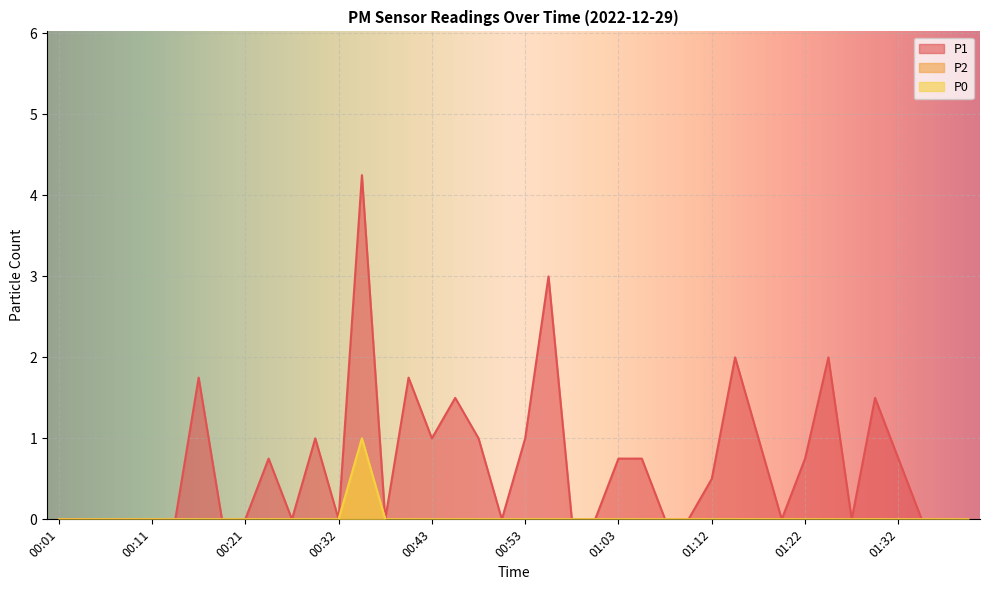

Reading right to left, list all the values displayed in this chart.

P1: 01:39=0.0	01:37=0.0	01:34=0.0	01:32=0.8	01:29=1.5	01:27=0.0	01:24=2.0	01:22=0.8	01:20=0.0	01:17=1.0	01:15=2.0	01:12=0.5	01:10=0.0	01:08=0.0	01:05=0.8	01:03=0.8	01:00=0.0	00:58=0.0	00:55=3.0	00:53=1.0	00:51=0.0	00:48=1.0	00:45=1.5	00:43=1.0	00:40=1.8	00:37=0.0	00:34=4.2	00:32=0.0	00:29=1.0	00:26=0.0	00:24=0.8	00:21=0.0	00:18=0.0	00:16=1.8	00:13=0.0	00:11=0.0	00:08=0.0	00:06=0.0	00:04=0.0	00:01=0.0
P2: 01:39=0.0	01:37=0.0	01:34=0.0	01:32=0.0	01:29=0.0	01:27=0.0	01:24=0.0	01:22=0.0	01:20=0.0	01:17=0.0	01:15=0.0	01:12=0.0	01:10=0.0	01:08=0.0	01:05=0.0	01:03=0.0	01:00=0.0	00:58=0.0	00:55=0.0	00:53=0.0	00:51=0.0	00:48=0.0	00:45=0.0	00:43=0.0	00:40=0.0	00:37=0.0	00:34=1.0	00:32=0.0	00:29=0.0	00:26=0.0	00:24=0.0	00:21=0.0	00:18=0.0	00:16=0.0	00:13=0.0	00:11=0.0	00:08=0.0	00:06=0.0	00:04=0.0	00:01=0.0
P0: 01:39=0.0	01:37=0.0	01:34=0.0	01:32=0.0	01:29=0.0	01:27=0.0	01:24=0.0	01:22=0.0	01:20=0.0	01:17=0.0	01:15=0.0	01:12=0.0	01:10=0.0	01:08=0.0	01:05=0.0	01:03=0.0	01:00=0.0	00:58=0.0	00:55=0.0	00:53=0.0	00:51=0.0	00:48=0.0	00:45=0.0	00:43=0.0	00:40=0.0	00:37=0.0	00:34=1.0	00:32=0.0	00:29=0.0	00:26=0.0	00:24=0.0	00:21=0.0	00:18=0.0	00:16=0.0	00:13=0.0	00:11=0.0	00:08=0.0	00:06=0.0	00:04=0.0	00:01=0.0